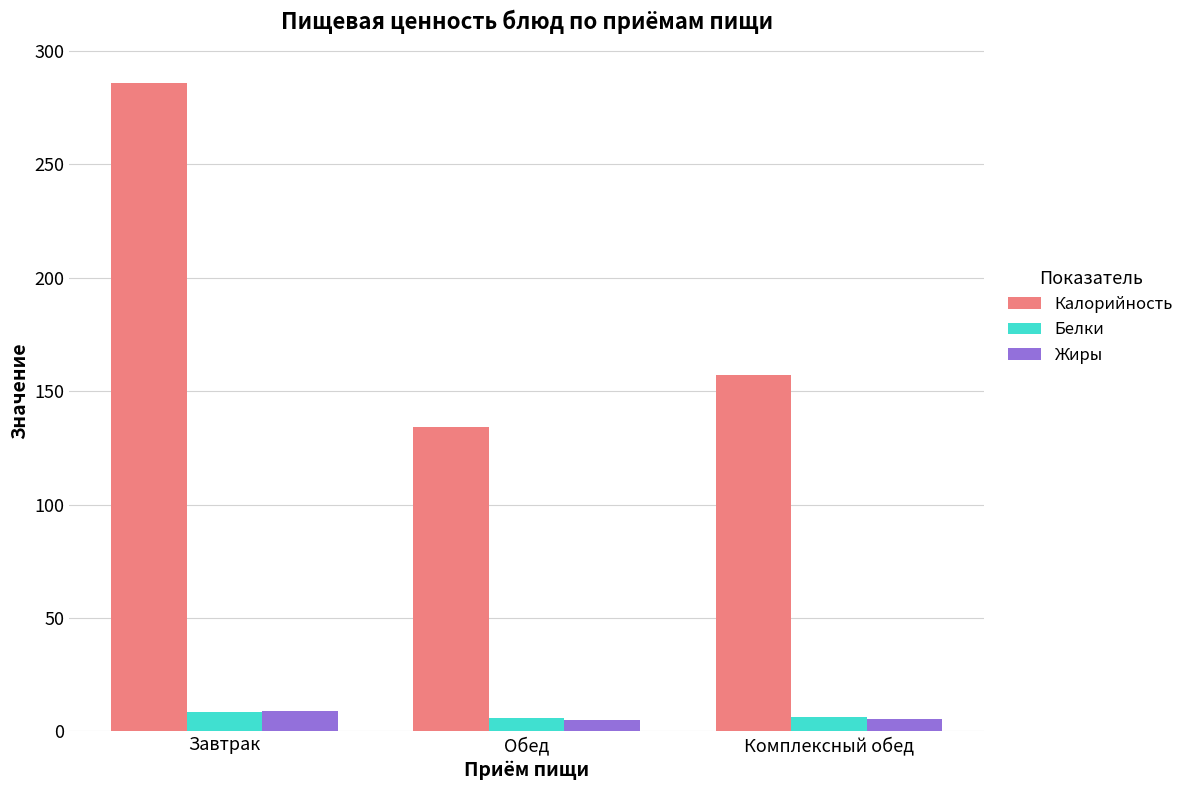

True or false: Белки has a value of 6.3 at Комплексный обед.

True